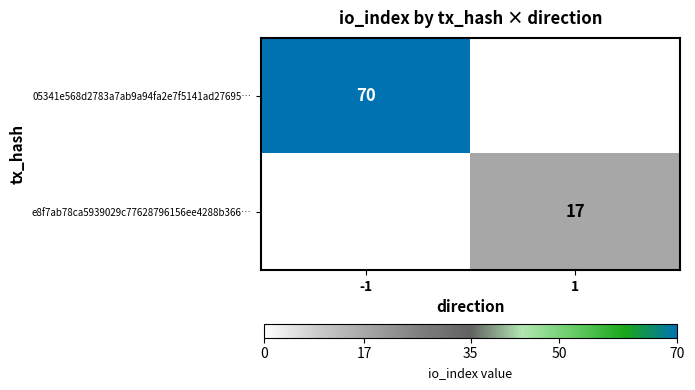

The value of 05341e568d2783a7ab9a94fa2e7f5141ad27695… at -1 is 70. True or false?

True